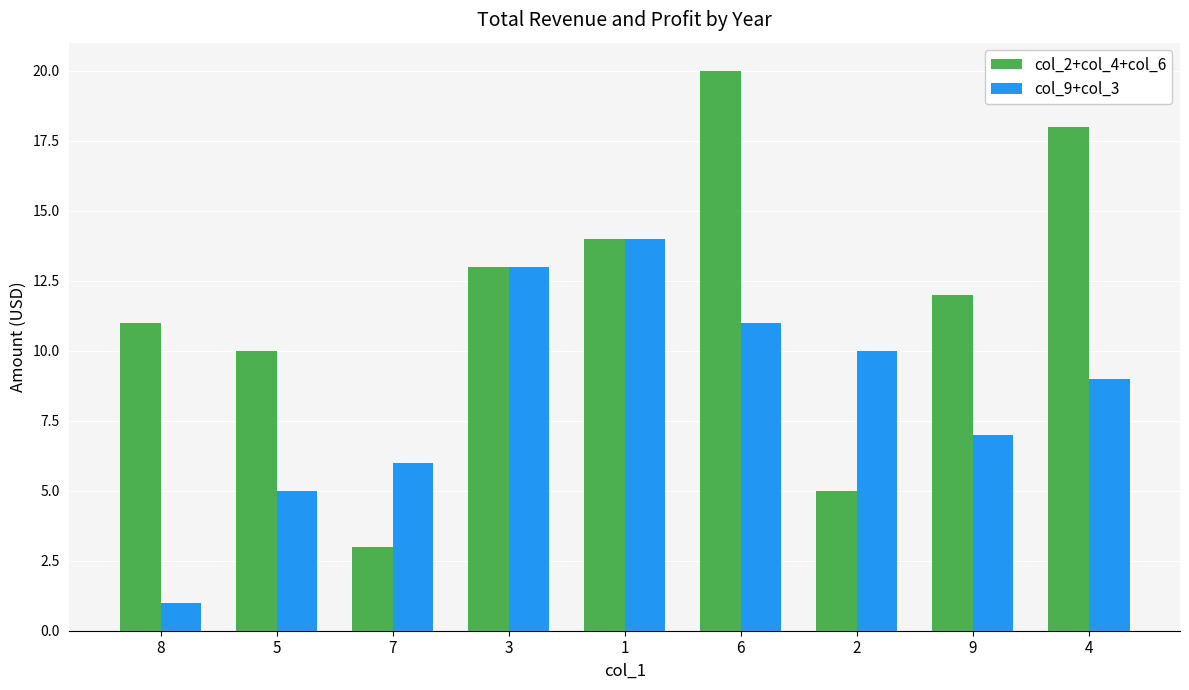

Is the value of col_2+col_4+col_6 at 7 greater than the value of col_9+col_3 at 1?

No